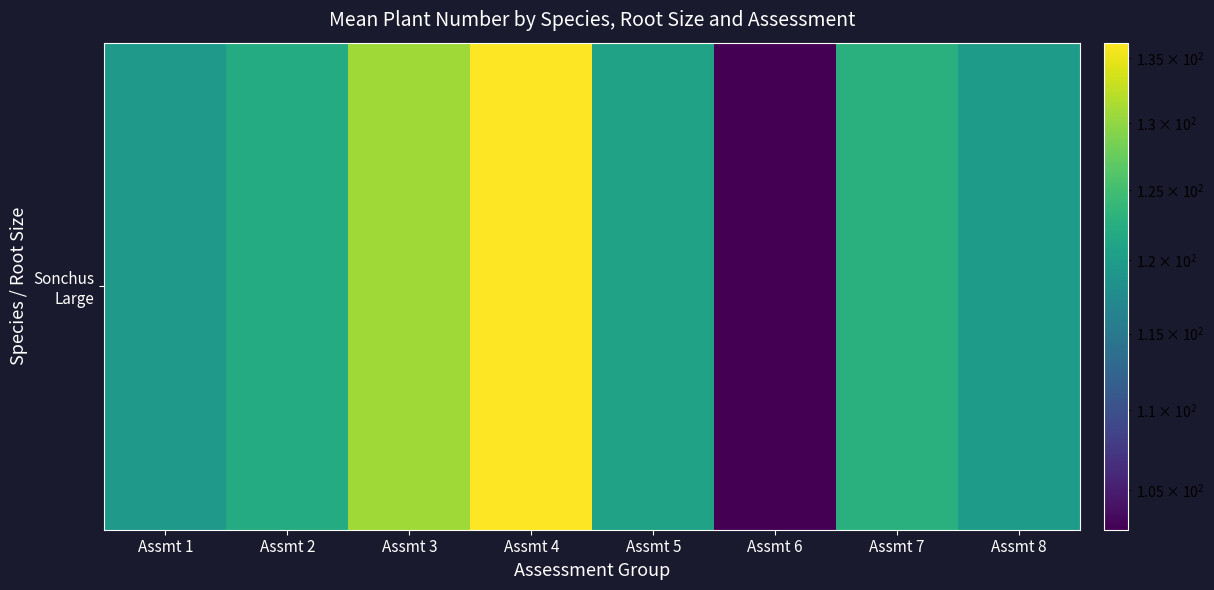

Count the number of values greater than 122.

4